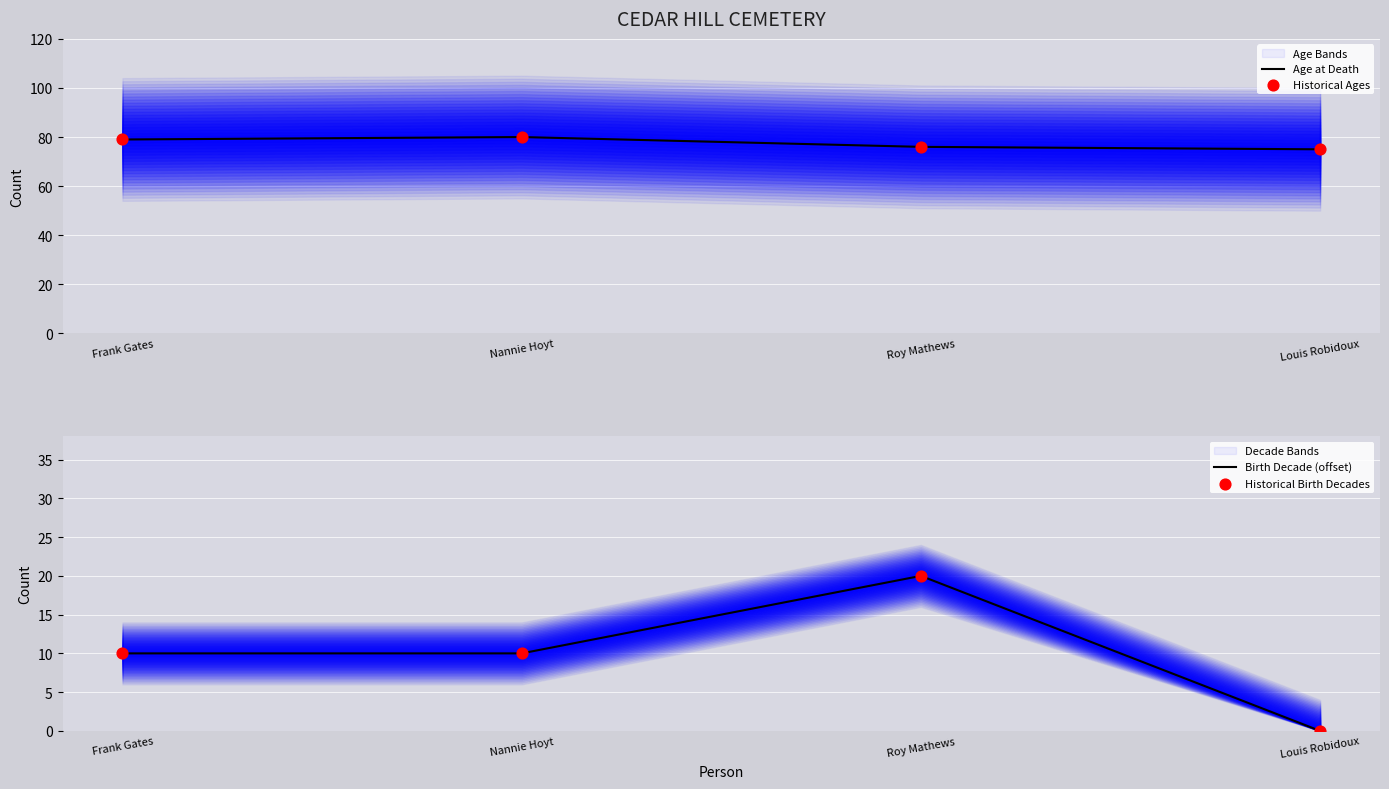

At which category is the sum across all series the highest?

Roy Mathews